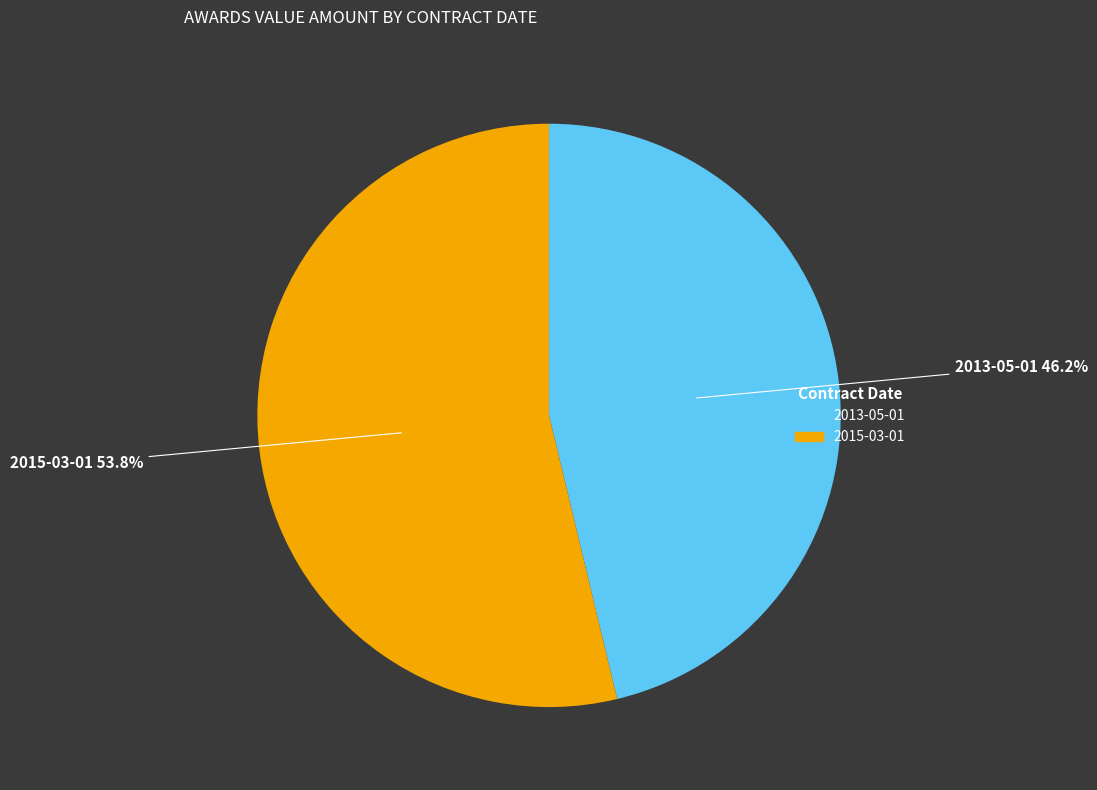

How many slices are in this pie chart?

2